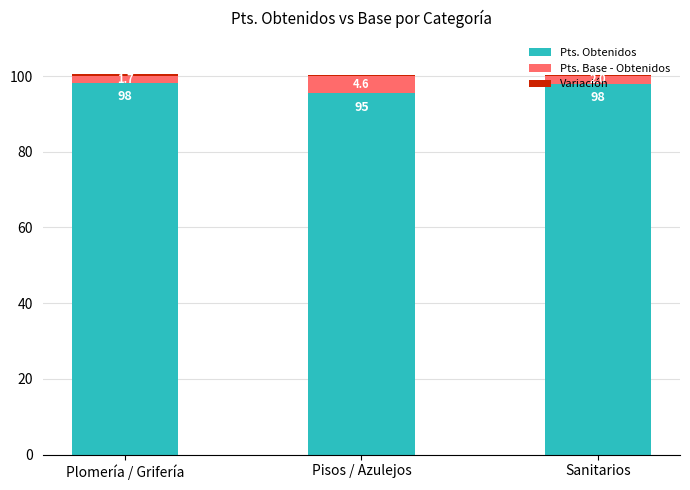

At which category is the sum across all series the highest?

Plomería / Grifería